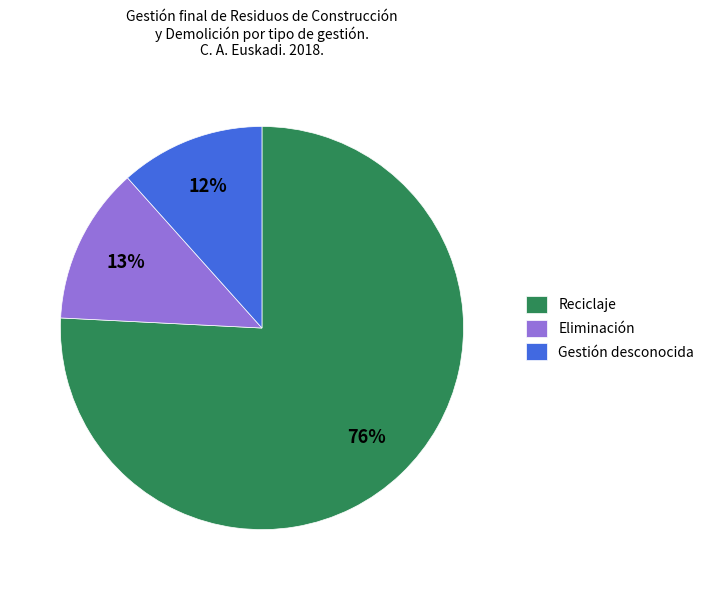

How many slices are in this pie chart?

3